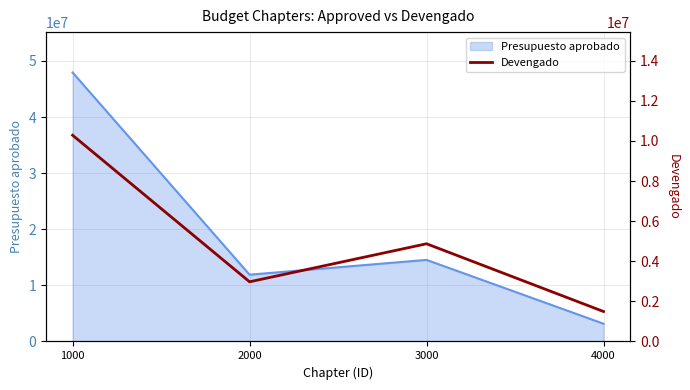

Where is the first local maximum for Presupuesto aprobado?

3000